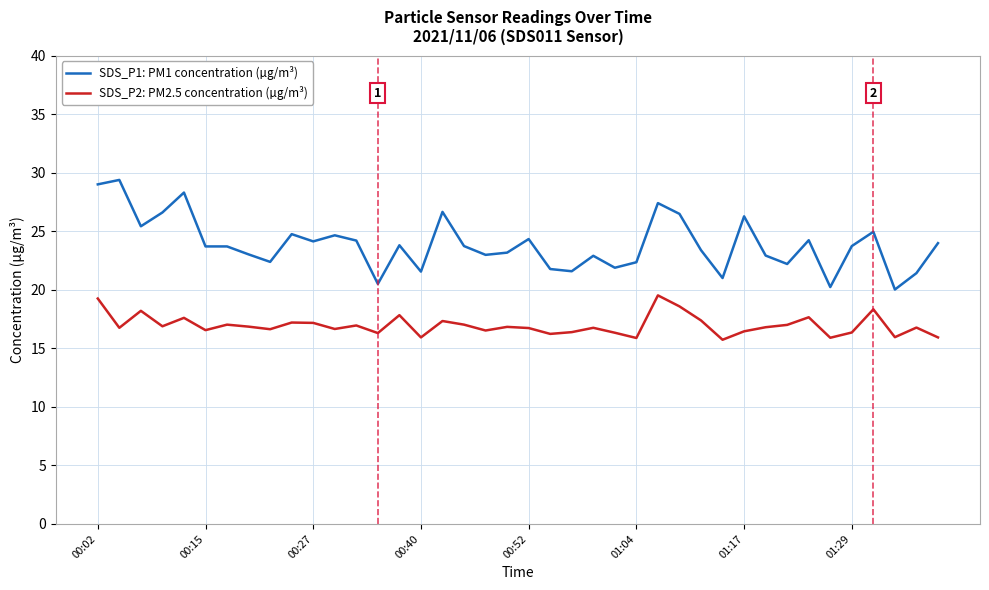

Which series has the widest spread of values?

SDS_P1: PM1 concentration (µg/m³)